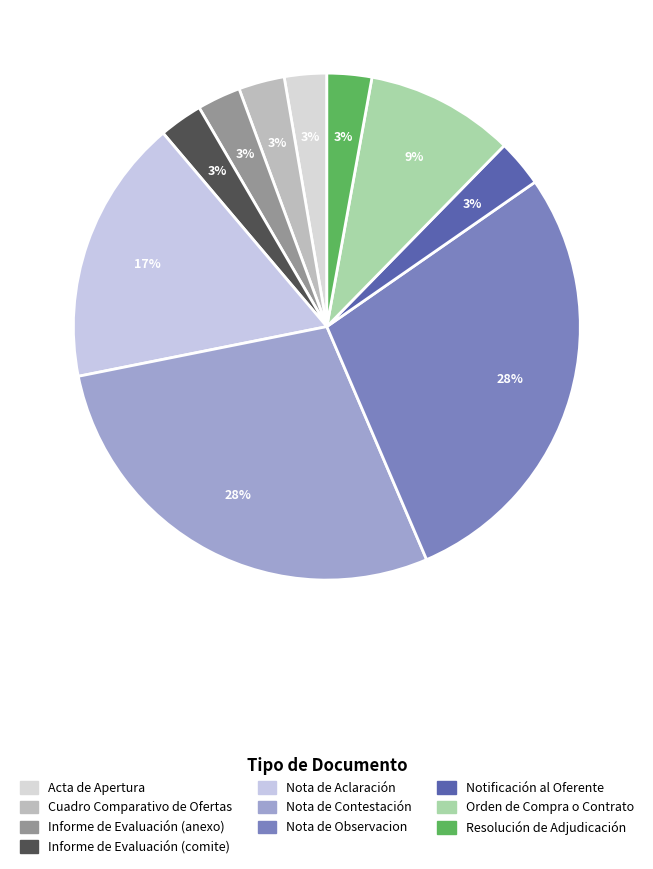

How many slices are in this pie chart?

10